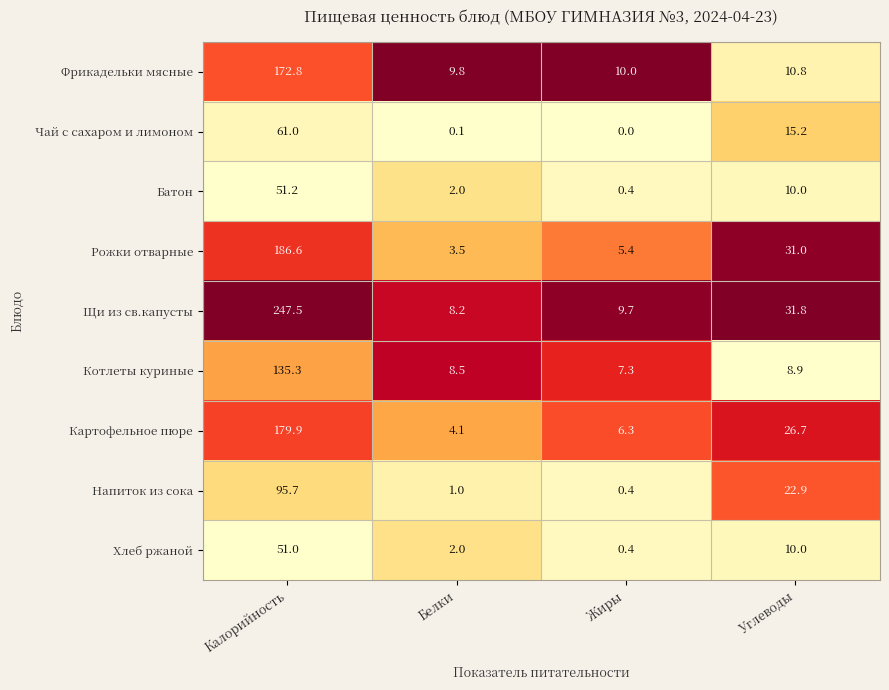

What is the sum of all Картофельное пюре values?

217.0